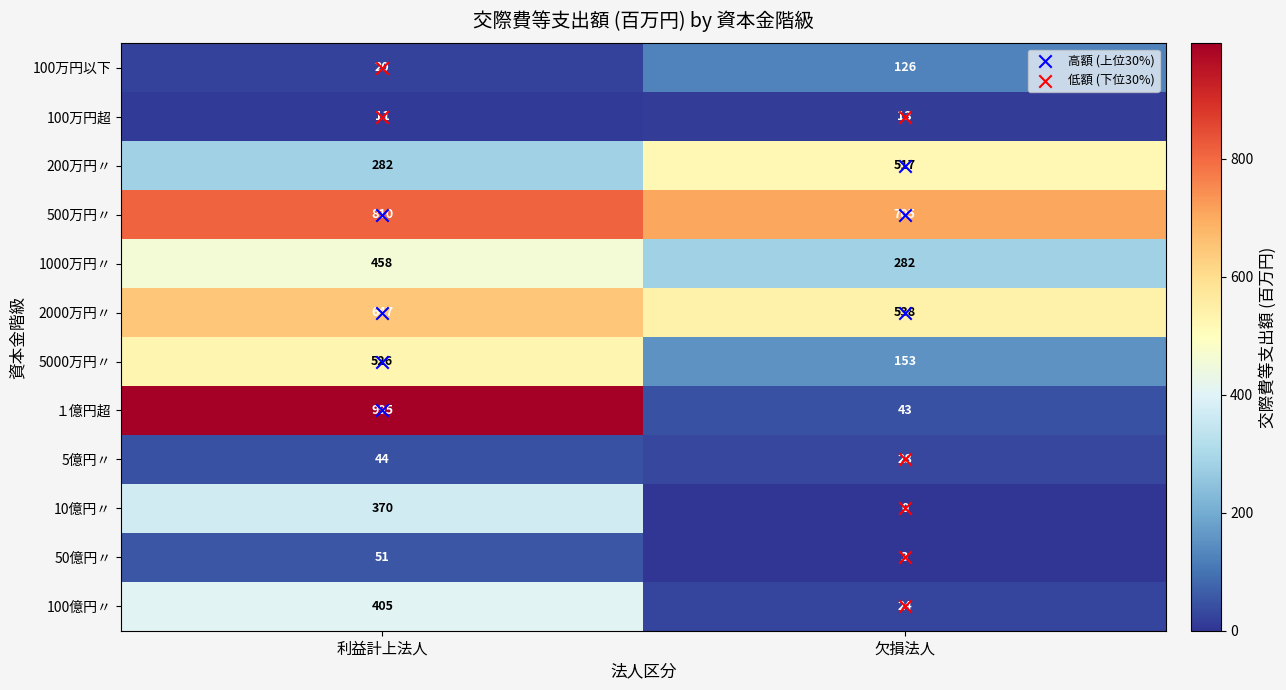

How many distinct data groups are displayed?

12